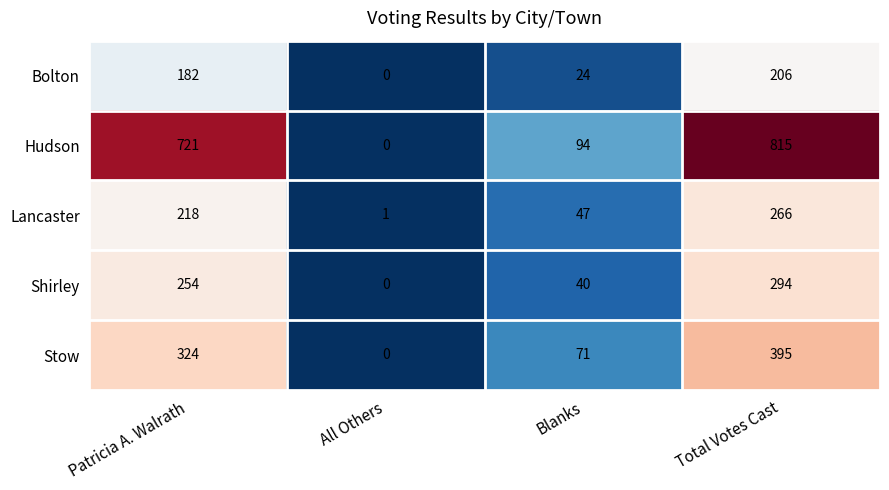

What is the spread (max minus min) of values at All Others?

1